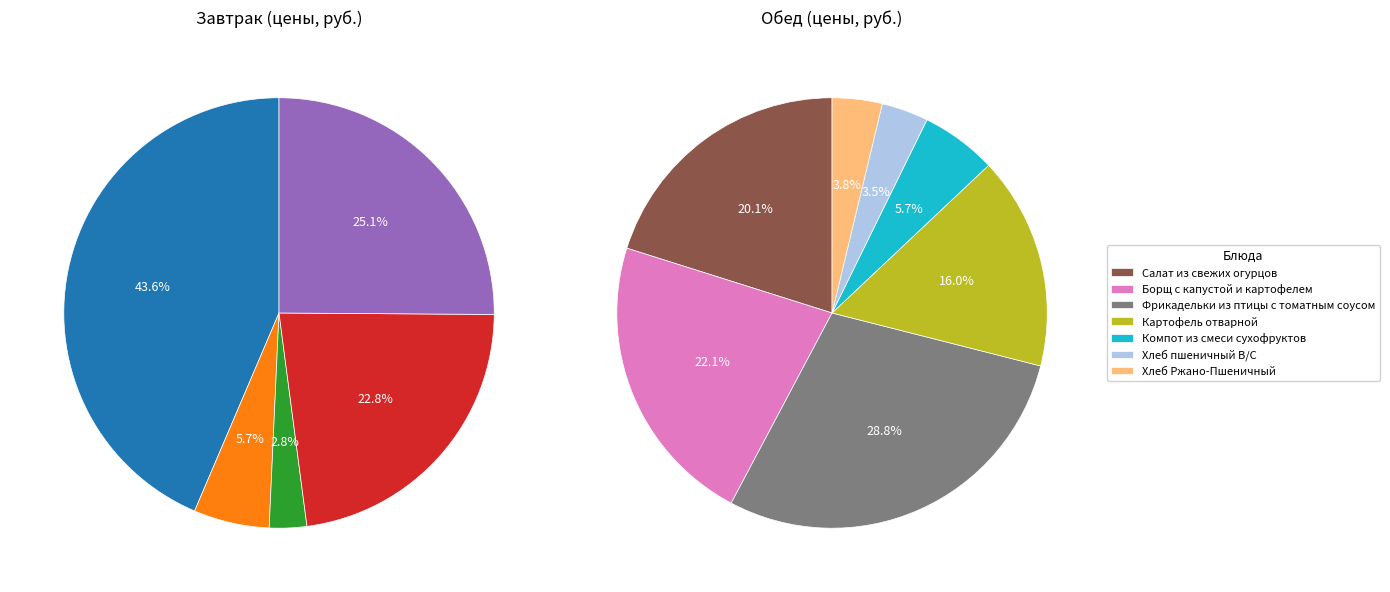

Rank the categories by value from highest to lowest.

Омлет натуральный, Фрикадельки из птицы с томатным соусом, Фрукты по сезону, Борщ с капустой и картофелем, Бутерброд горячий с сыром, Салат из свежих огурцов, Картофель отварной, Компот из смеси сухофруктов, Чай с сахаром и лимоном, Хлеб Ржано-Пшеничный, Хлеб пшеничный В/С, Батон пшеничный В/С